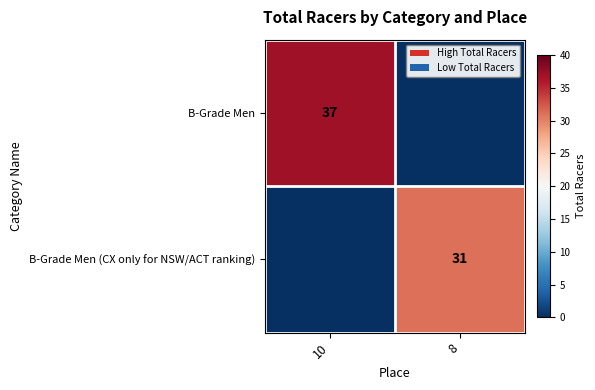

True or false: B-Grade Men has a value of 10 at 10.

False